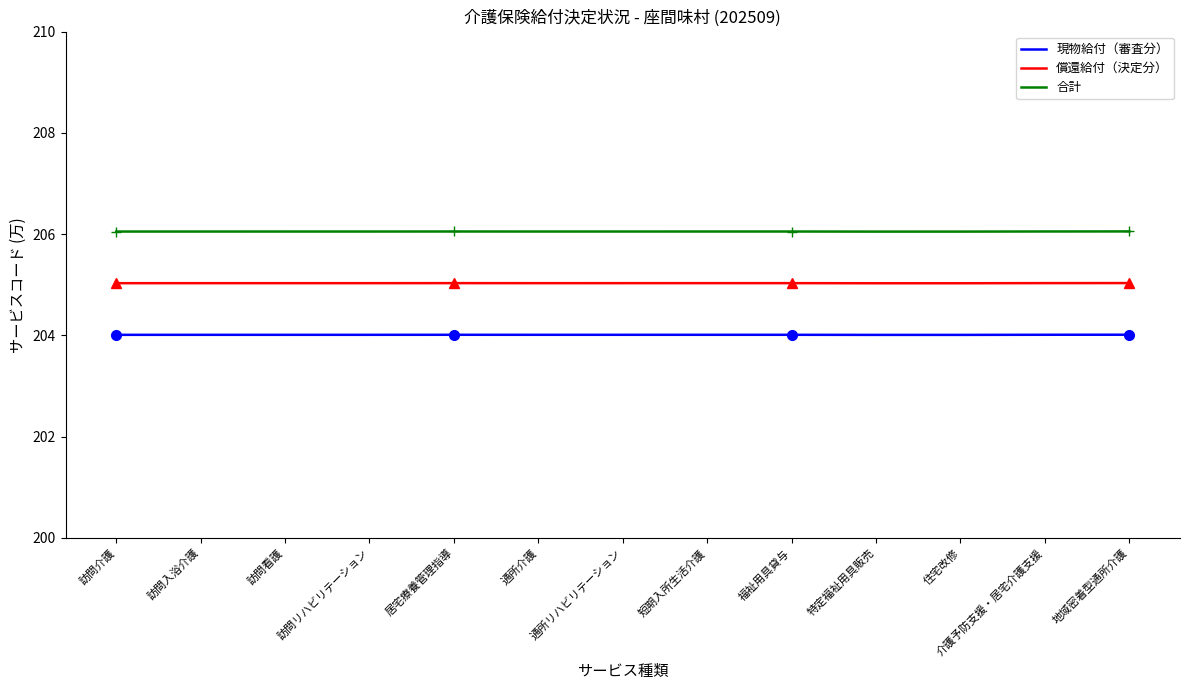

At which category is the sum across all series the highest?

地域密着型通所介護